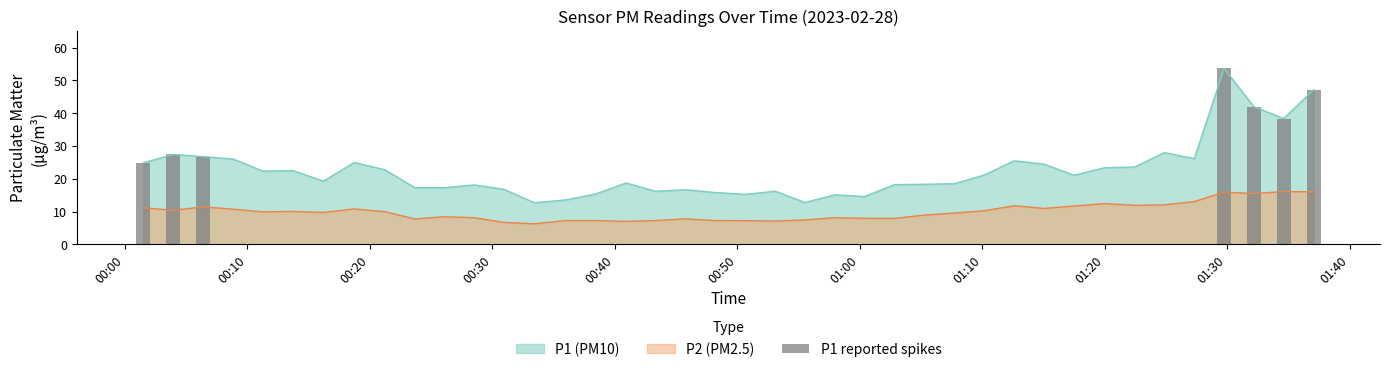

What is the highest value of the P2 (PM2.5) series?

16.1